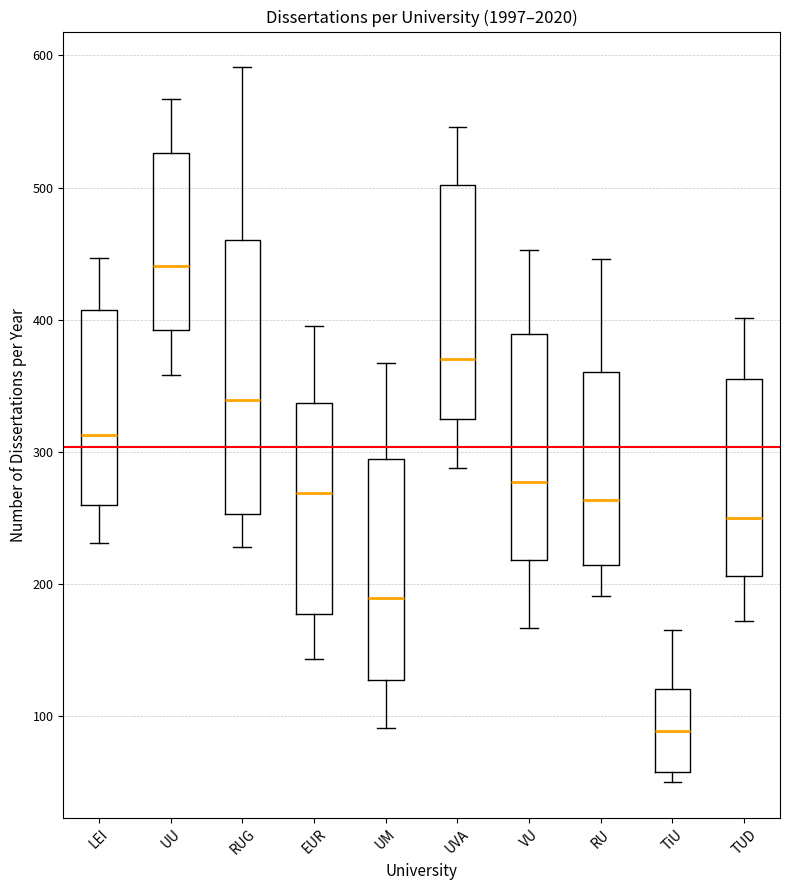

Reading left to right, transcribe this box plot: for each box, give where its median line is, the range the box spans, and where its two whiskers end, as read against the y-axis. The values are not printed on the chart, so give them approximately, as read against the axis.

LEI: median 310, box 260 to 410, whiskers 230 to 450
UU: median 440, box 390 to 530, whiskers 360 to 570
RUG: median 340, box 250 to 460, whiskers 230 to 590
EUR: median 270, box 180 to 340, whiskers 140 to 400
UM: median 190, box 130 to 290, whiskers 90 to 370
UVA: median 370, box 320 to 500, whiskers 290 to 550
VU: median 280, box 220 to 390, whiskers 170 to 450
RU: median 260, box 210 to 360, whiskers 190 to 450
TiU: median 90, box 60 to 120, whiskers 50 to 170
TUD: median 250, box 210 to 360, whiskers 170 to 400